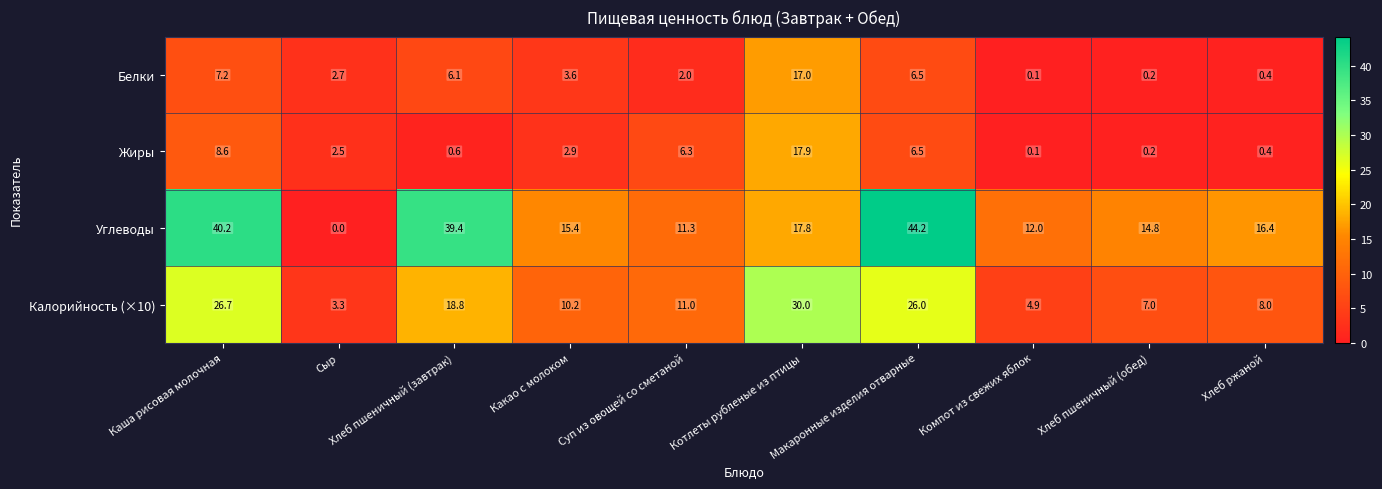

Rank the series by their maximum value, from lowest to highest.

Белки, Жиры, Калорийность (×10), Углеводы